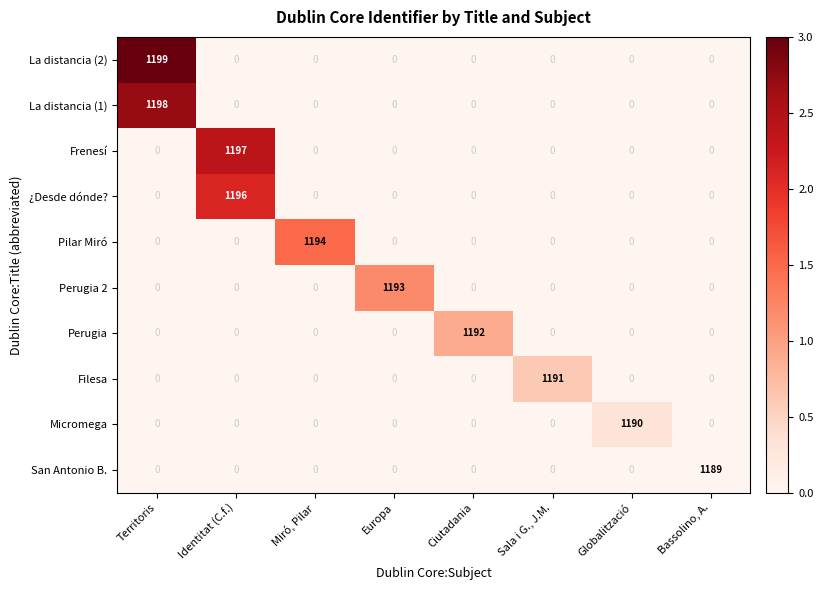

Which category has the highest value across all series?

Territoris